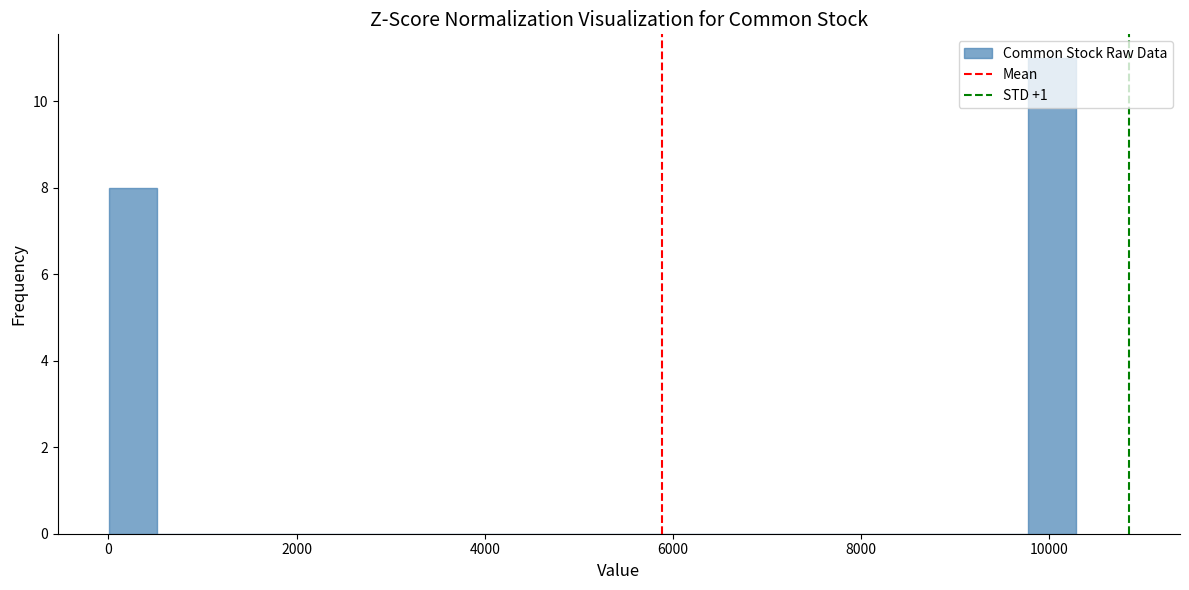

Around what value on the x-axis is the tallest bar? Give the approximate position of its centre, as read against the axis.

10000